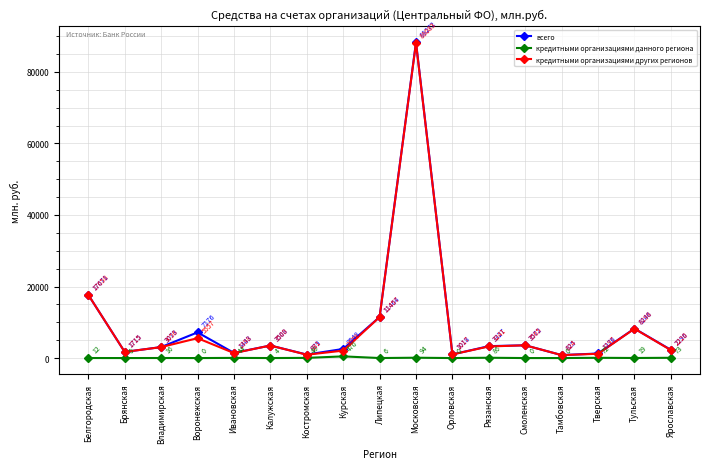

Reading left to right, what are all the values shown in this chart?

всего: Белгородская=17671	Брянская=1715	Владимирская=3073	Воронежская=7176	Ивановская=1443	Калужская=3508	Костромская=979	Курская=2548	Липецкая=11464	Московская=88272	Орловская=1018	Рязанская=3327	Смоленская=3572	Тамбовская=825	Тверская=1276	Тульская=8246	Ярославская=2296
кредитными организациями данного региона: Белгородская=12	Брянская=0	Владимирская=16	Воронежская=0	Ивановская=44	Калужская=4	Костромская=48	Курская=470	Липецкая=6	Московская=94	Орловская=0	Рязанская=86	Смоленская=0	Тамбовская=0	Тверская=72	Тульская=19	Ярославская=73
кредитными организациями других регионов: Белгородская=17658	Брянская=1715	Владимирская=3056	Воронежская=5557	Ивановская=1398	Калужская=3500	Костромская=931	Курская=2078	Липецкая=11457	Московская=88083	Орловская=1017	Рязанская=3241	Смоленская=3565	Тамбовская=824	Тверская=1197	Тульская=8198	Ярославская=2220